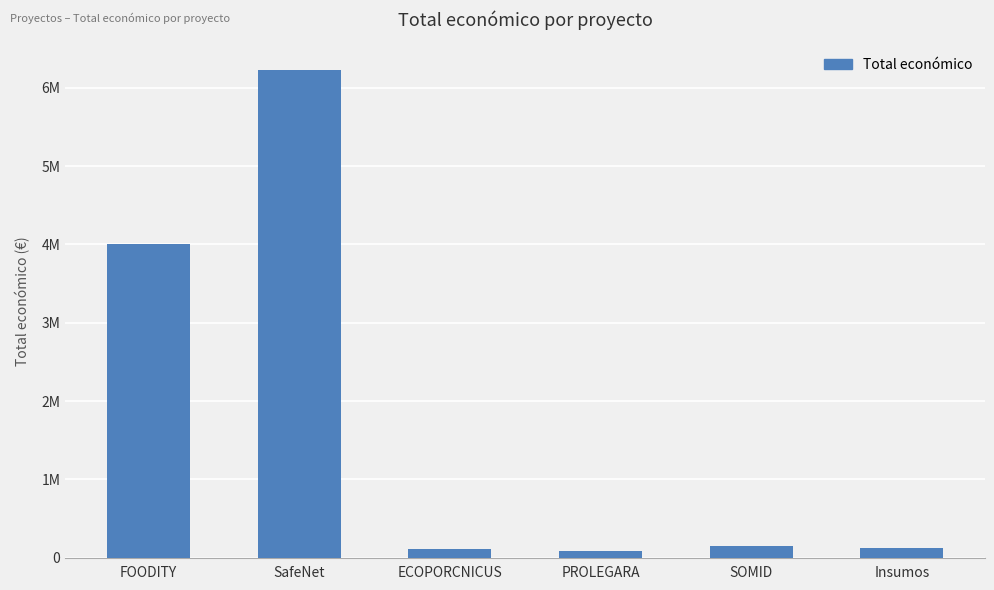

Read the value at PROLEGARA.

83646